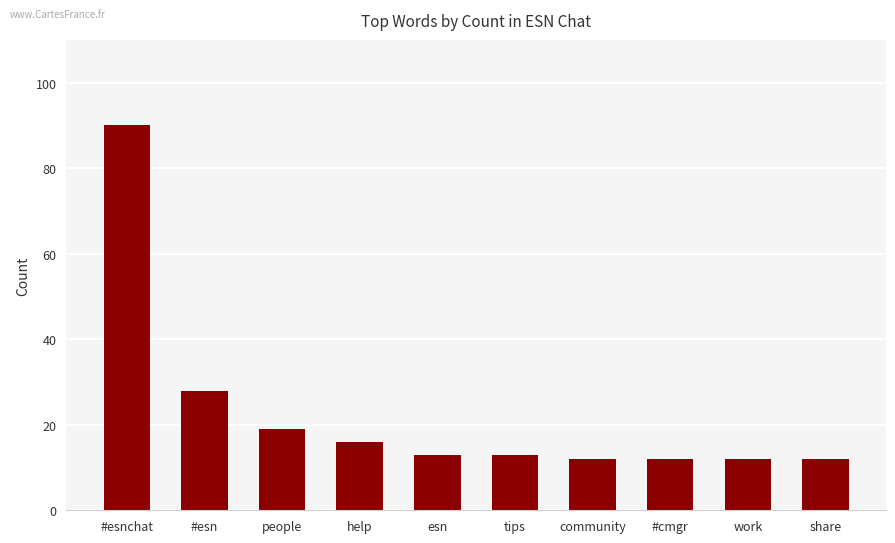

What is the maximum value shown in the chart?

90